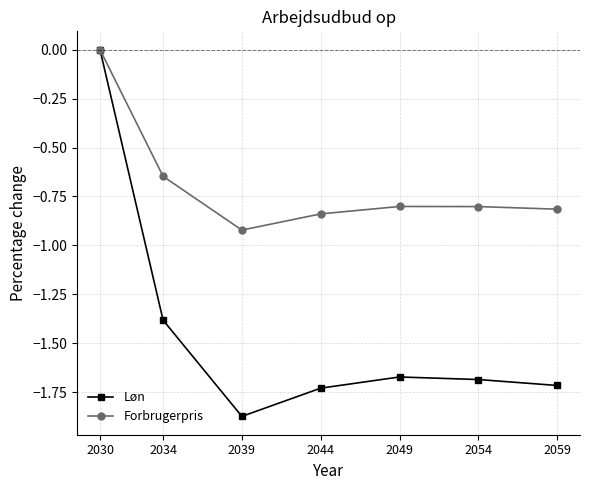

In Løn, how many points are higher than both neighbors (excluding endpoints)?

1